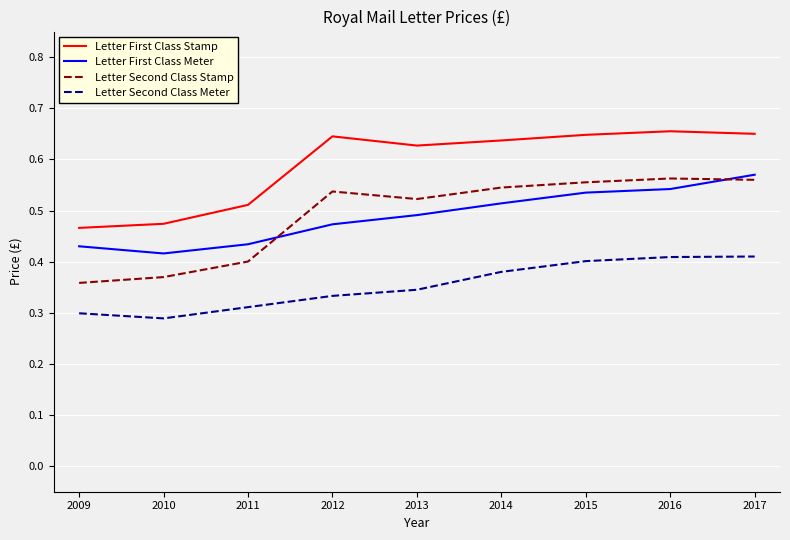

Which series has the widest spread of values?

Letter Second Class Stamp